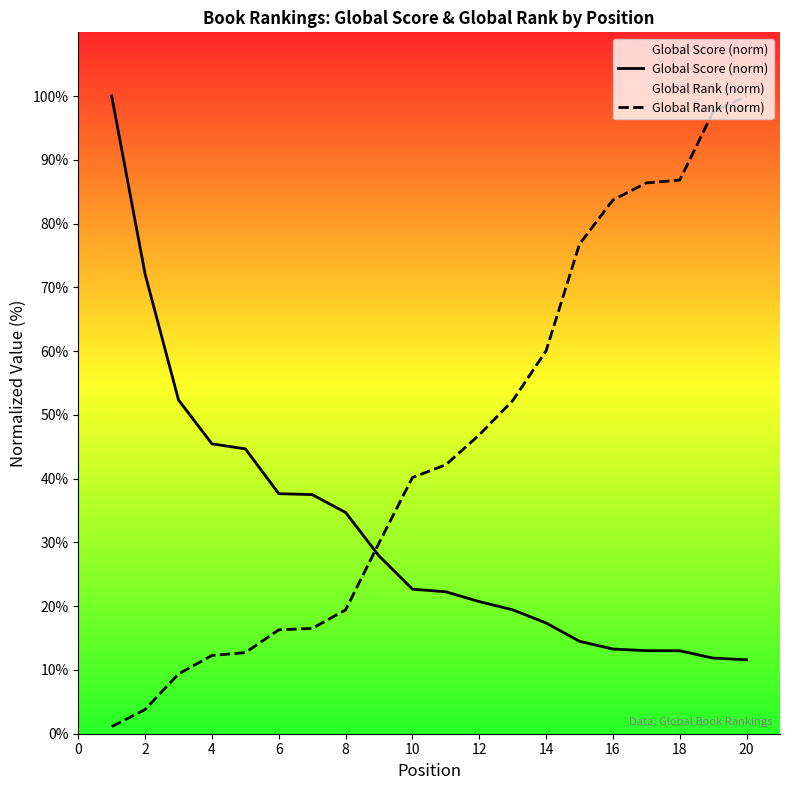

Read the Global Score (norm) value at 18.

13.0